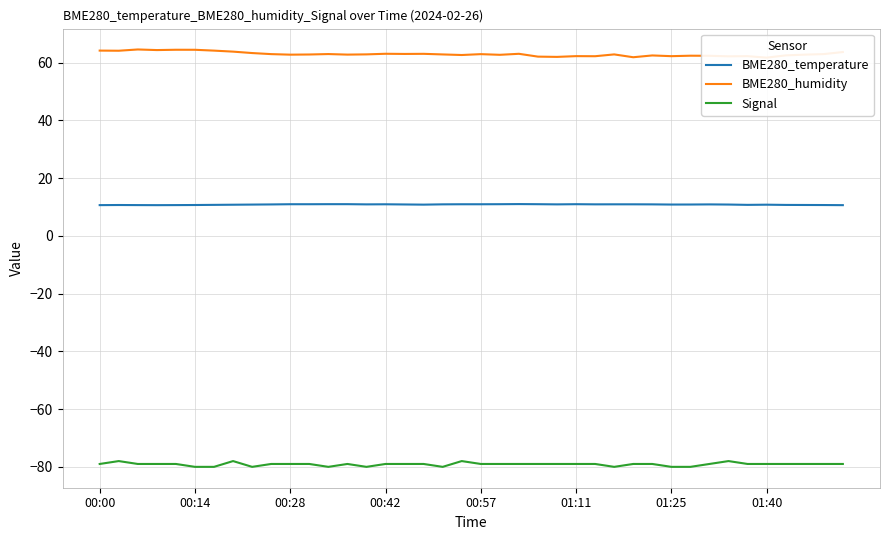

True or false: BME280_humidity and Signal cross at least once.

False